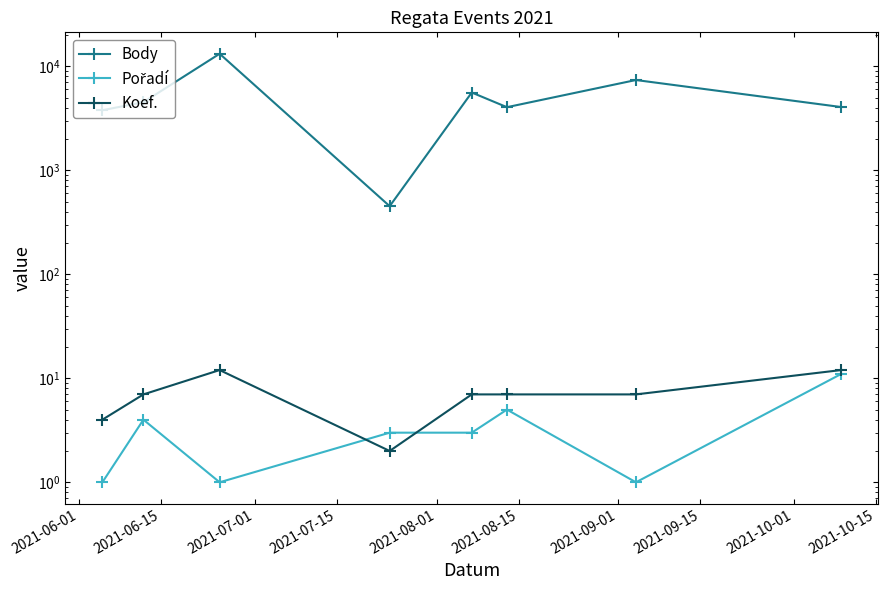

What is the maximum value shown in the chart?

13212